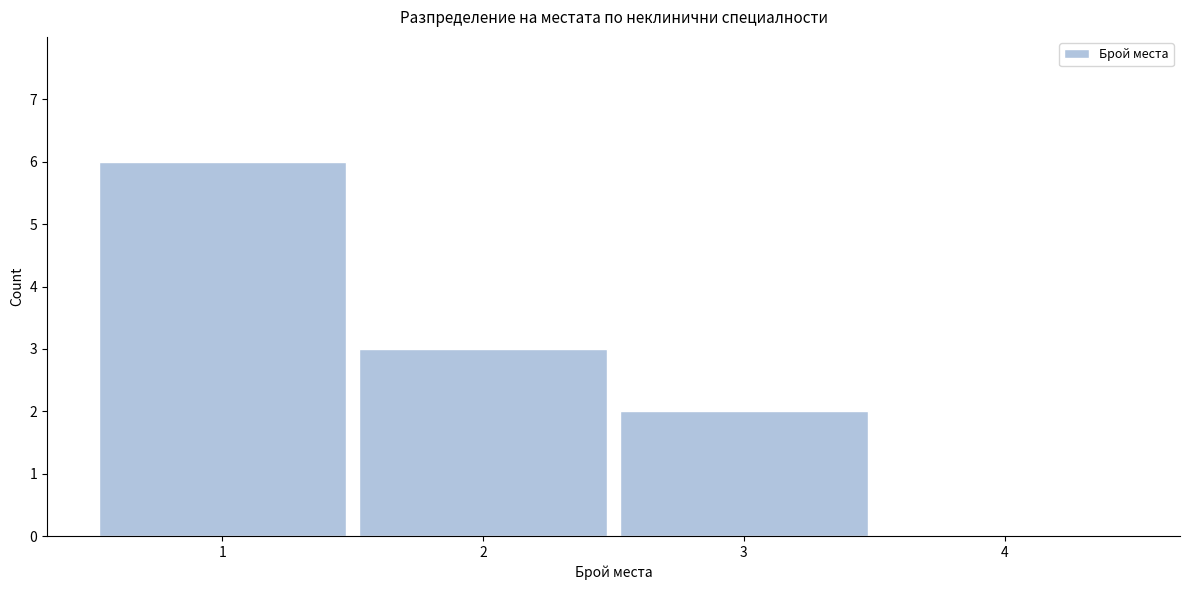

Reading left to right, list every bar in this chart as the range it spans on the x-axis followed by its height. The values are not printed on the chart, so give them approximately, as read against the axis.

0.5 to 1.5: 6
1.5 to 2.5: 3
2.5 to 3.5: 2
3.5 to 4.5: 0